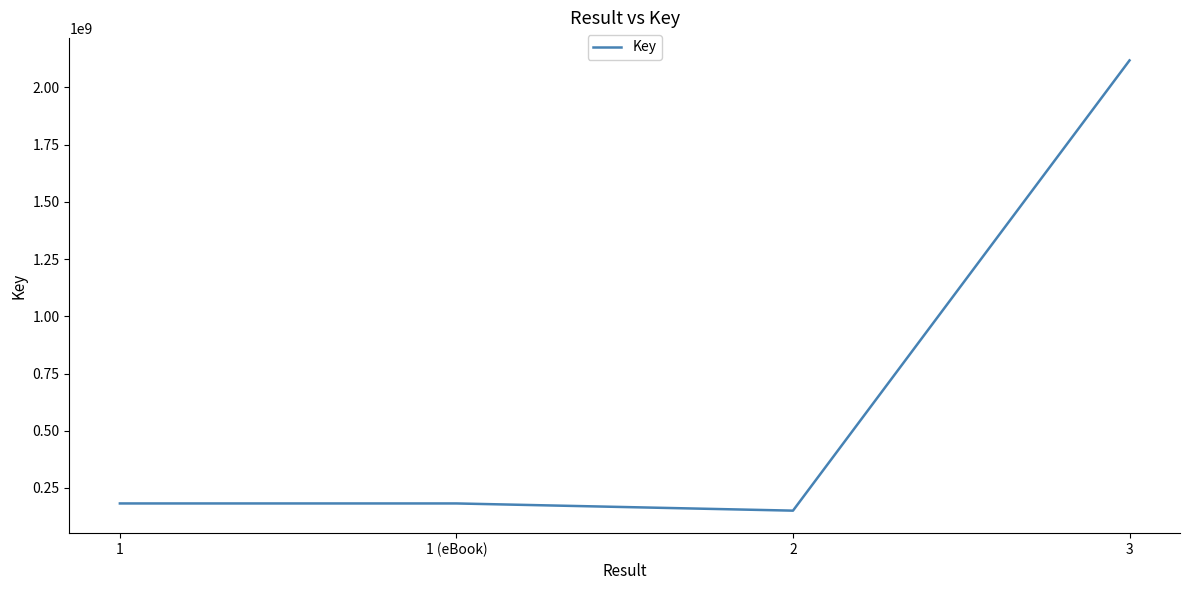

What is the maximum value shown in the chart?

2117850610